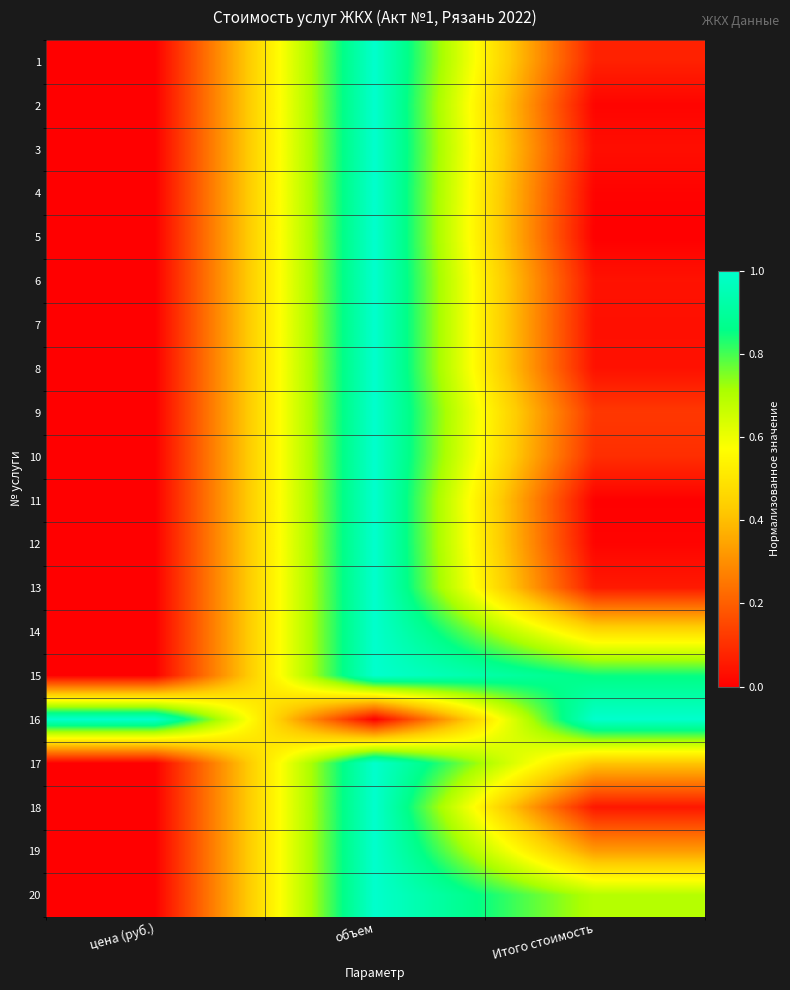

Which label corresponds to the smallest value in the chart?

цена (руб.)